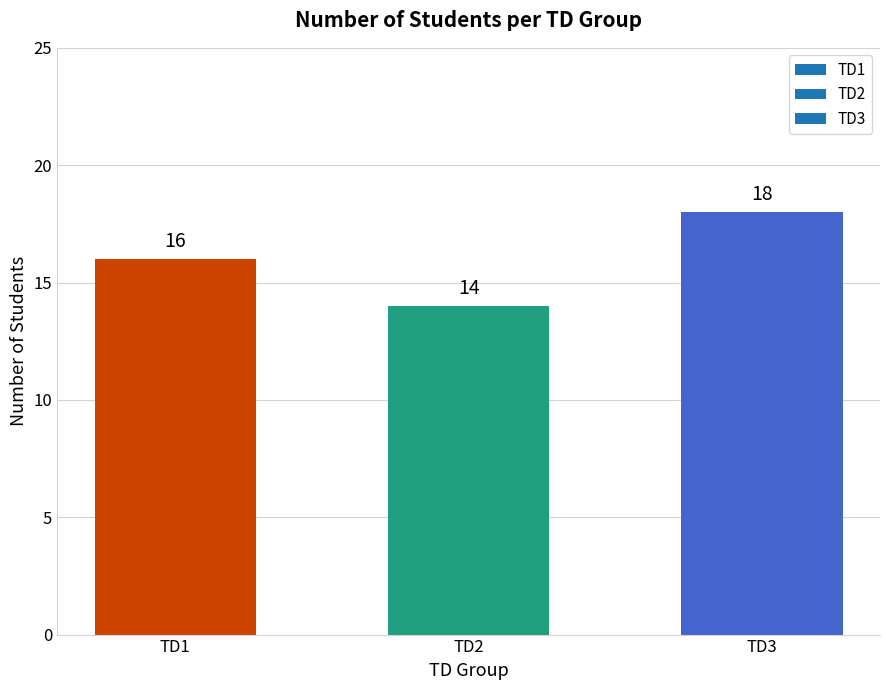

The chart shows a value of 5 at TD3. True or false?

False